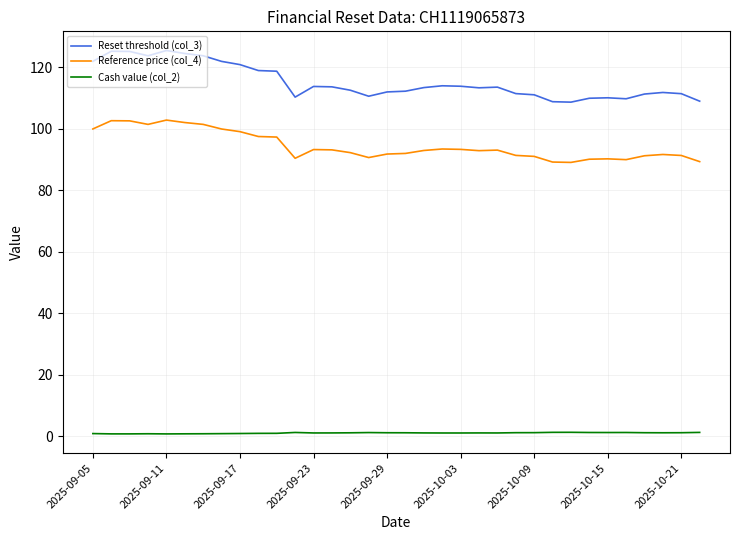

Which series has the largest total across all categories?

Reset threshold (col_3)